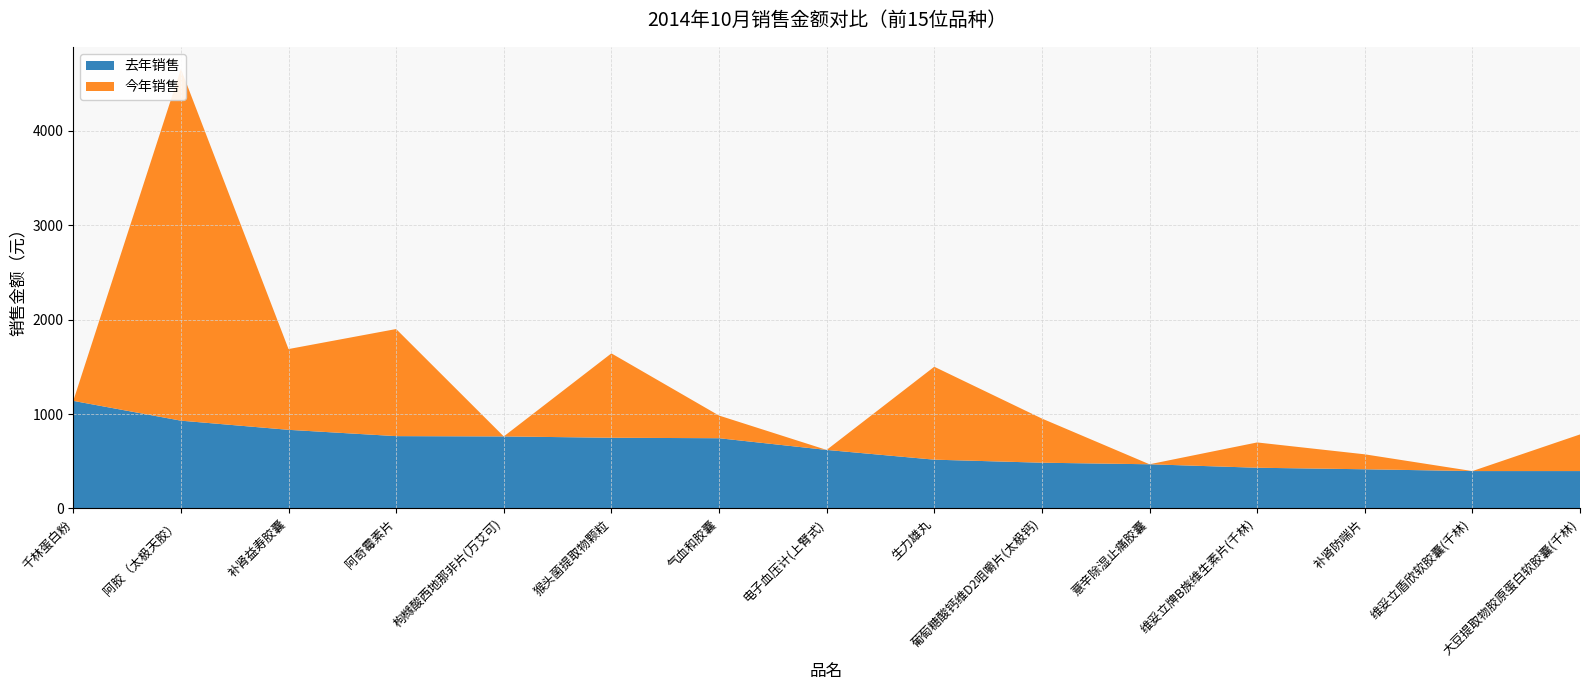

Reading right to left, transcribe all the data shown in this chart.

去年销售: 396.0	396.0	415.0	431.2	468.0	484.6	516.9	620.0	744.0	748.9	763.0	766.1	833.0	930.0	1139.6
今年销售: 388.1	0.0	158.4	268.0	0.0	468.0	984.3	0.0	240.3	894.0	0.0	1134.7	855.6	3727.5	0.0